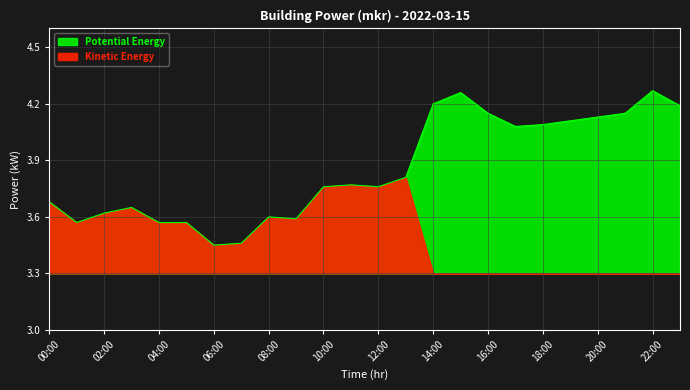

What is the maximum value shown in the chart?

4.3